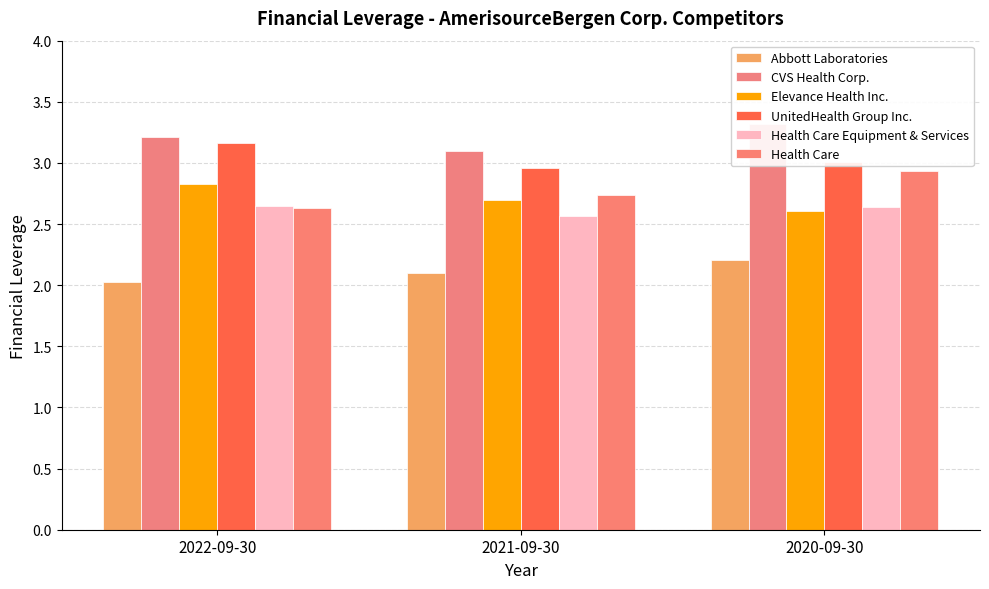

What position from the right is 2022-09-30?

3